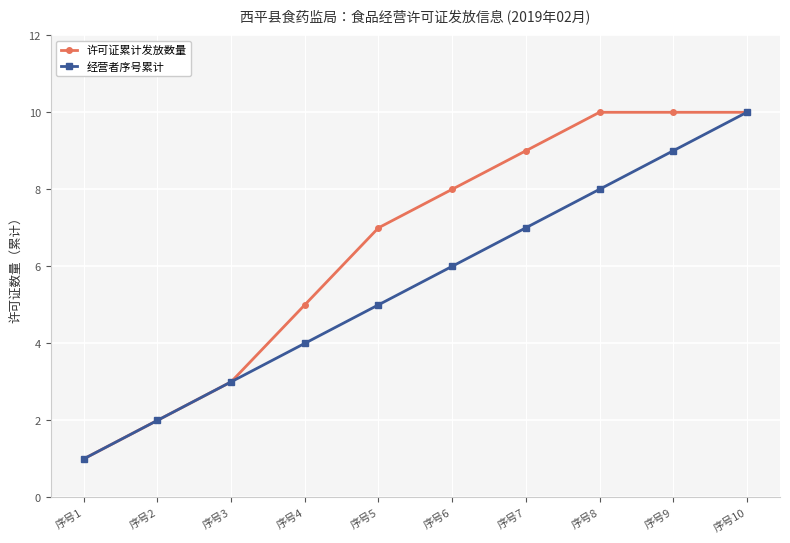

What is the greatest value displayed?

10